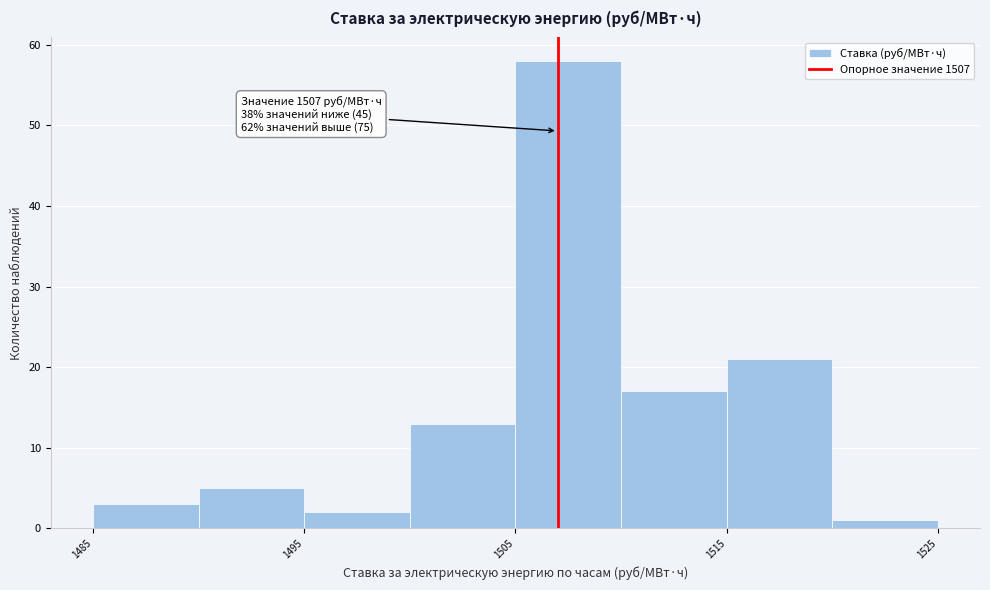

Over which range of the x-axis is the bar tallest?

1505 to 1510